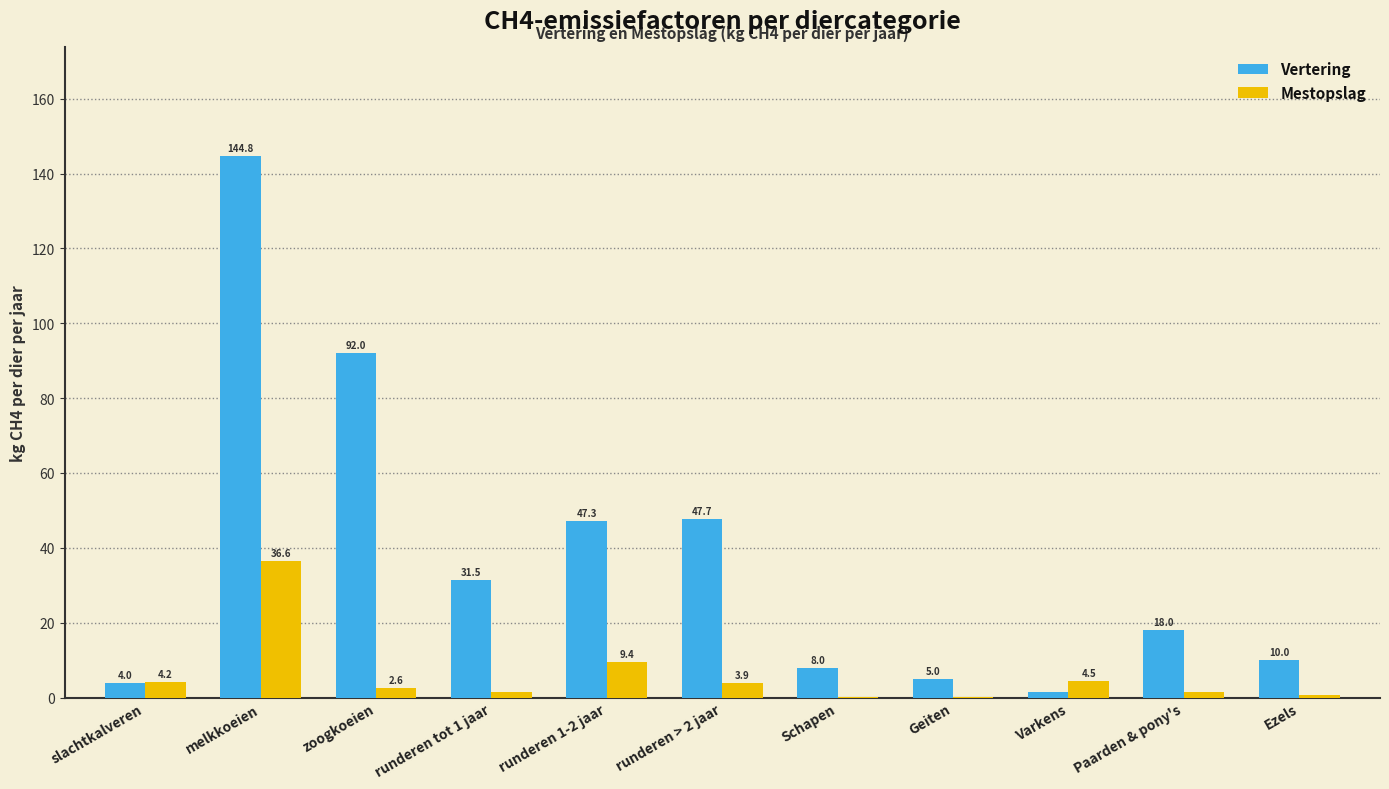

What is the total value across all series at zoogkoeien?

94.6